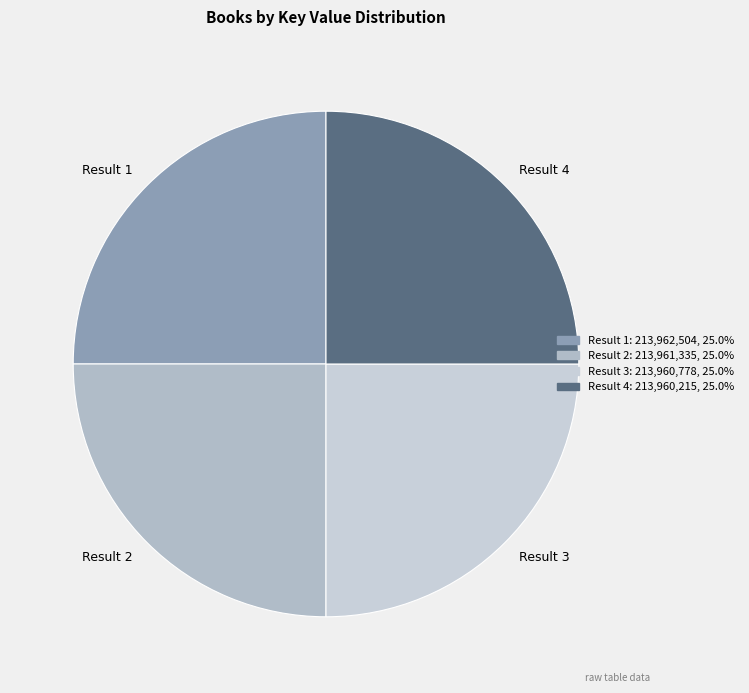

Does Result 1 represent more than half of the total?

No